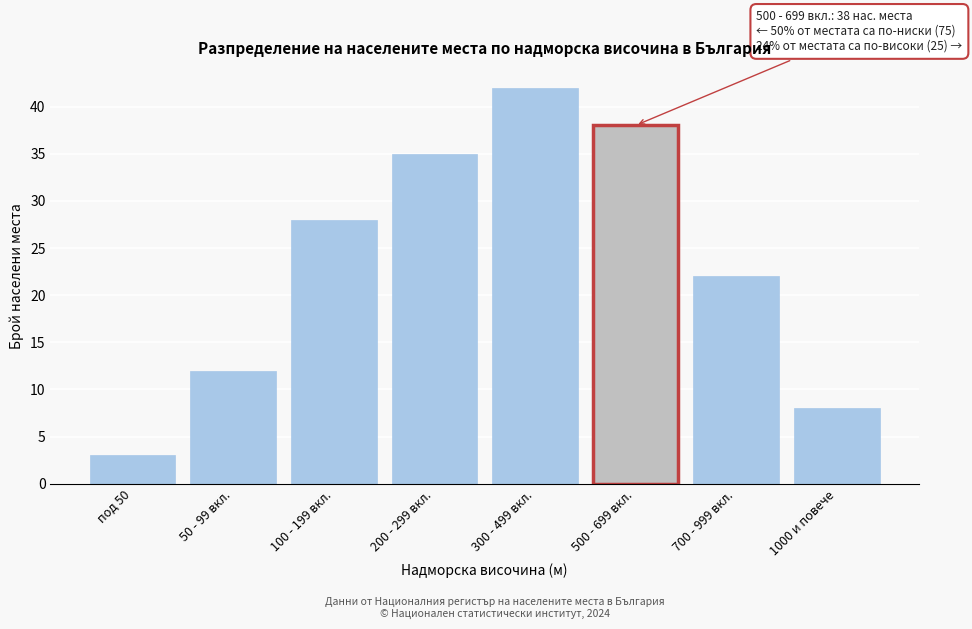

Reading right to left, transcribe all the data shown in this chart.

1000 и повече=8	700 - 999 вкл.=22	500 - 699 вкл.=38	300 - 499 вкл.=42	200 - 299 вкл.=35	100 - 199 вкл.=28	50 - 99 вкл.=12	под 50=3